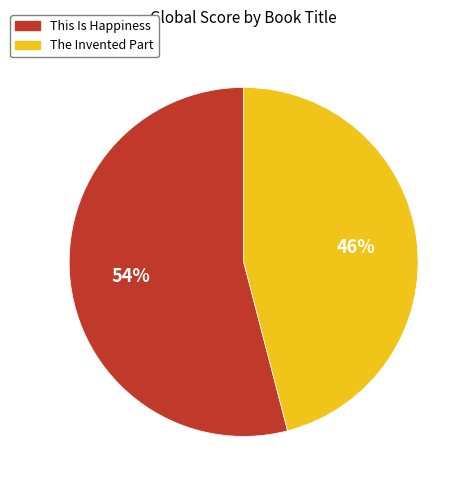

Do The Invented Part and This Is Happiness together represent more than half of the pie?

Yes